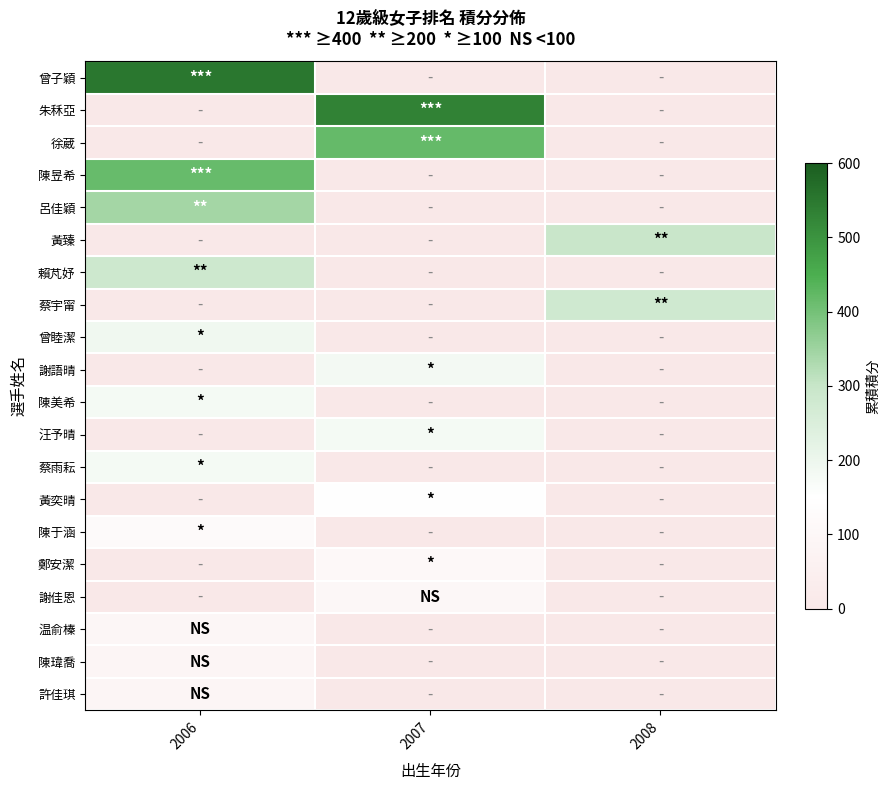

At how many categories does at least one series exceed 371?

2